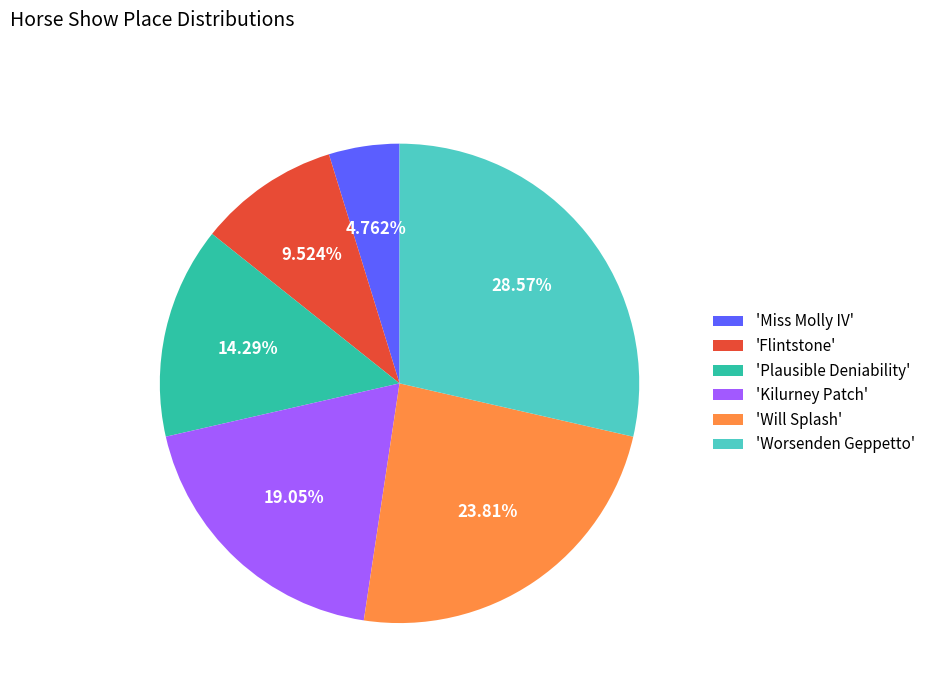

What is the smallest slice in the pie chart?

'Miss Molly IV'